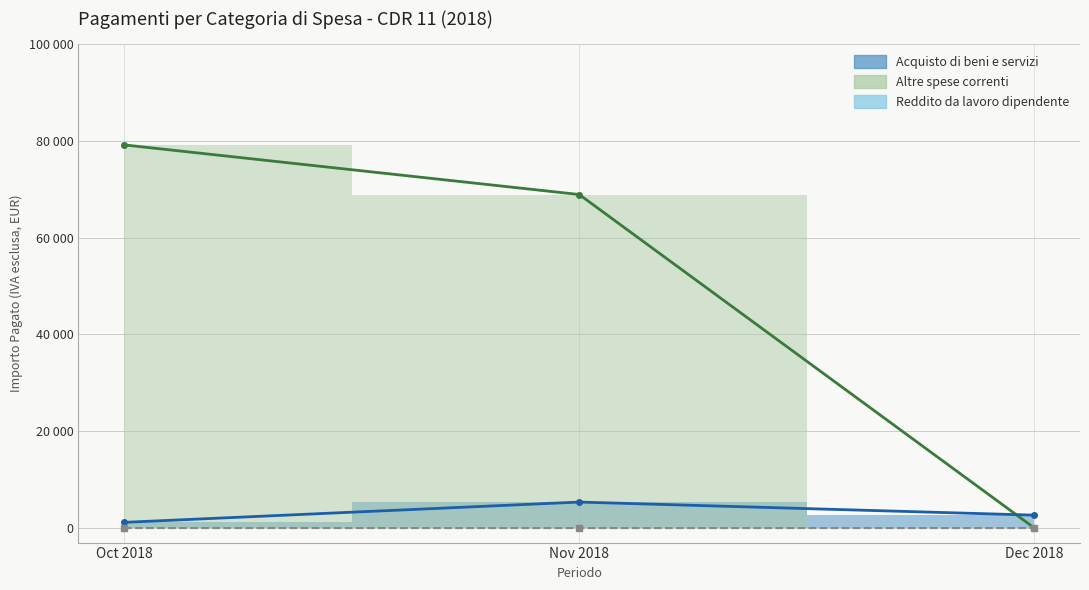

Rank the categories by Reddito da lavoro dipendente (linea) value from lowest to highest.

Nov 2018, Dec 2018, Oct 2018